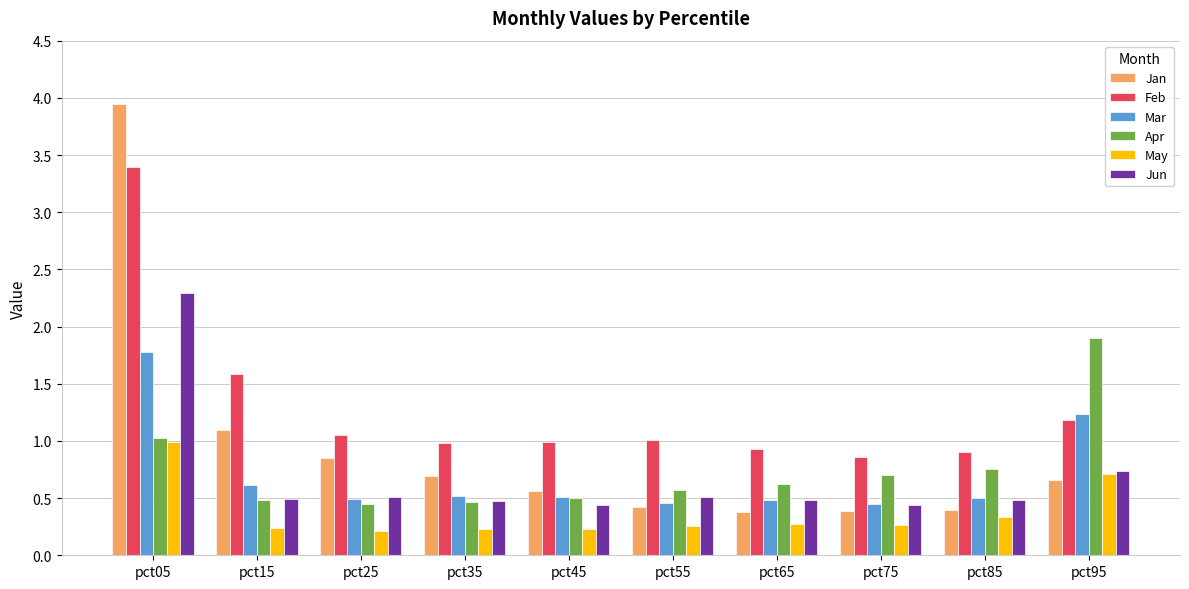

How many distinct data groups are displayed?

6